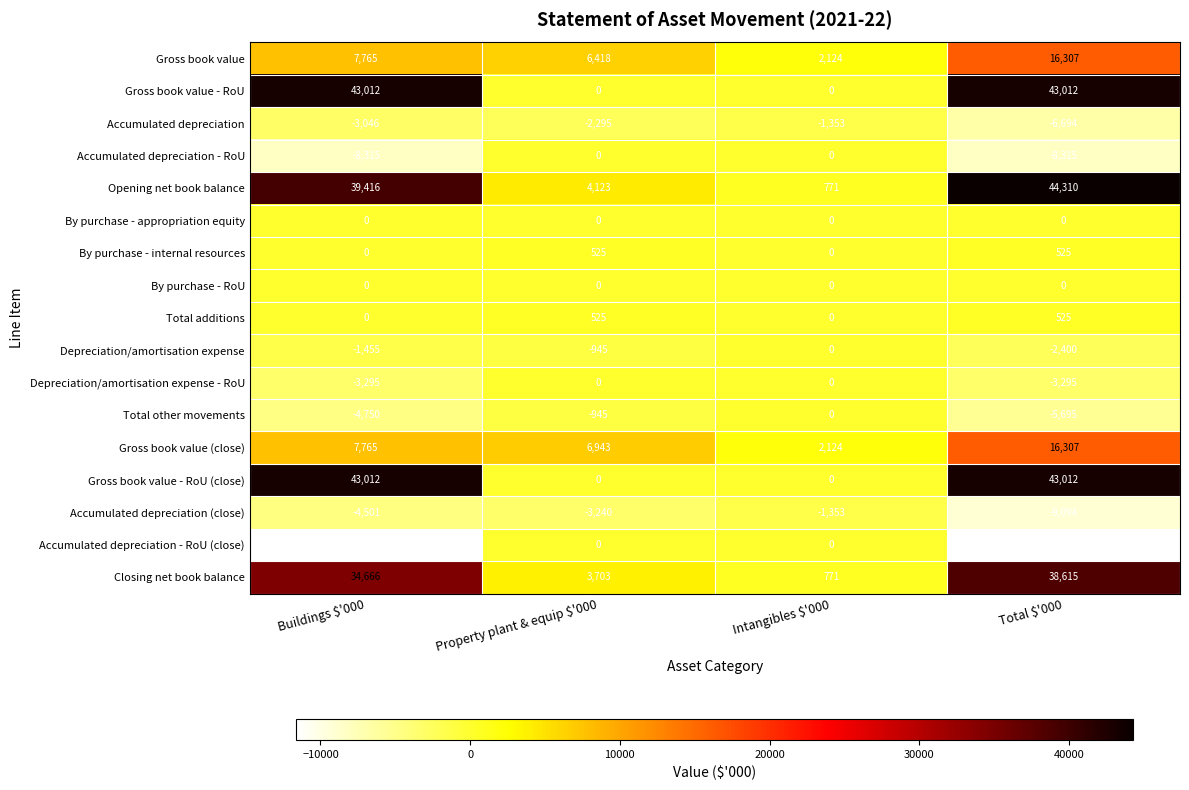

Which series has the widest spread of values?

Opening net book balance